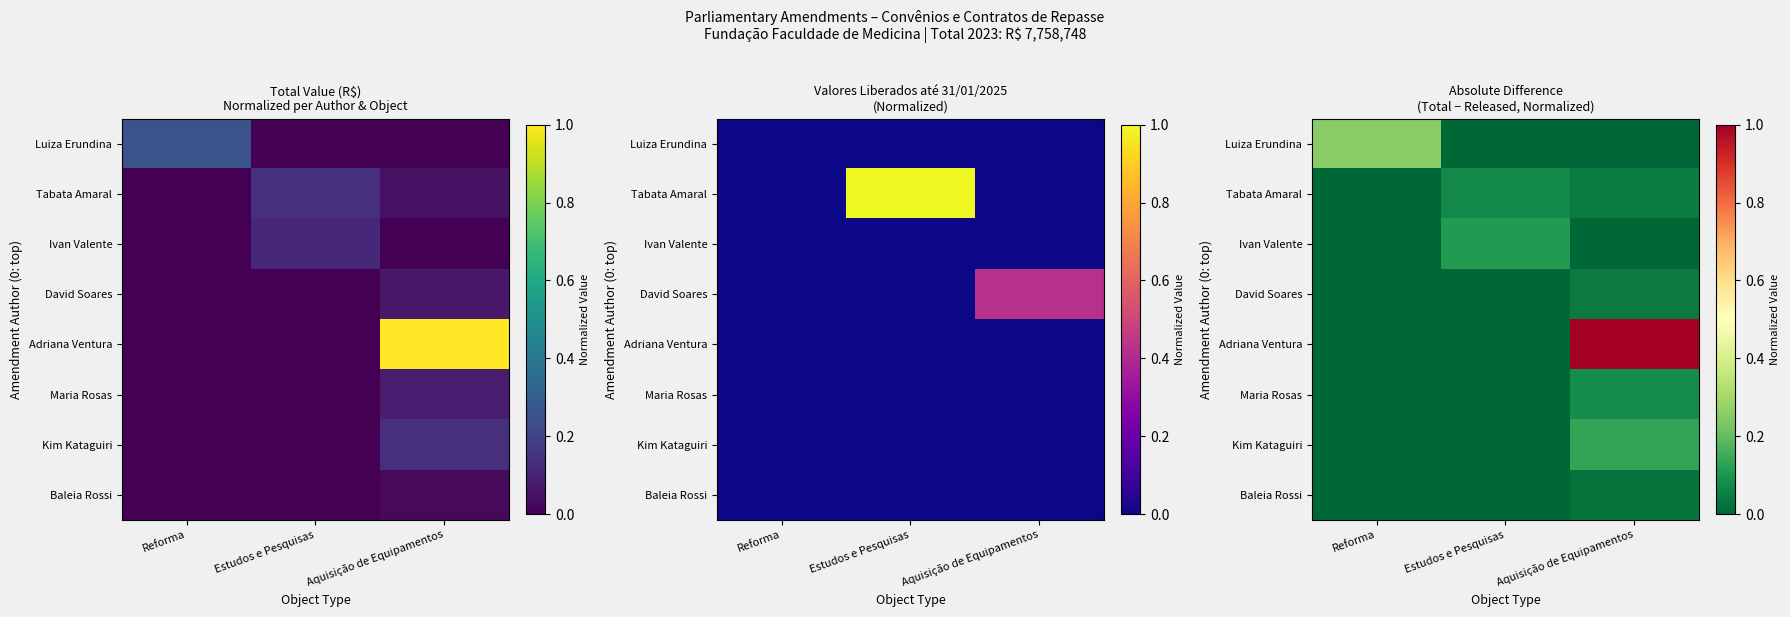

Is the value of Adriana Ventura at Reforma greater than the value of Luiza Erundina at Reforma?

No